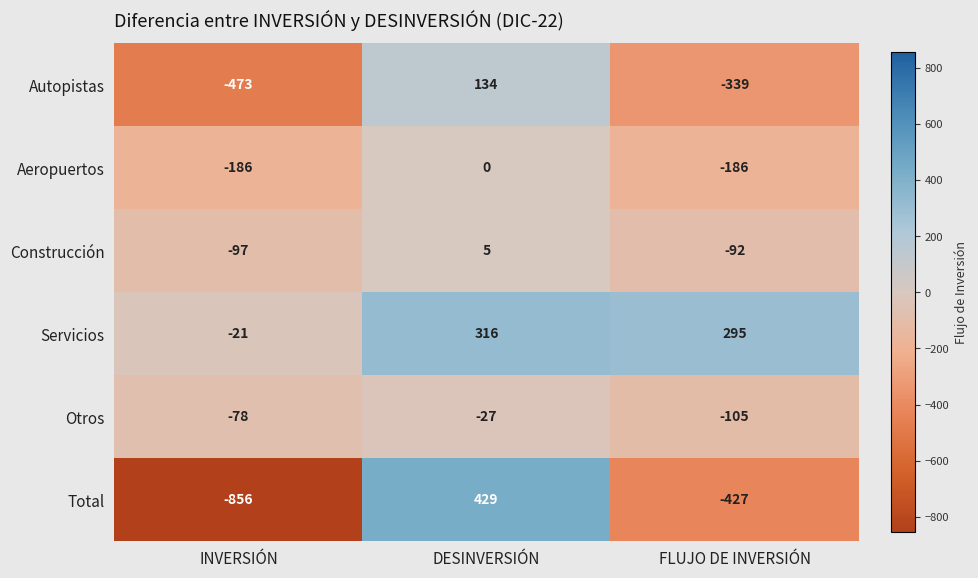

Which series changed the most between INVERSIÓN and DESINVERSIÓN?

Total